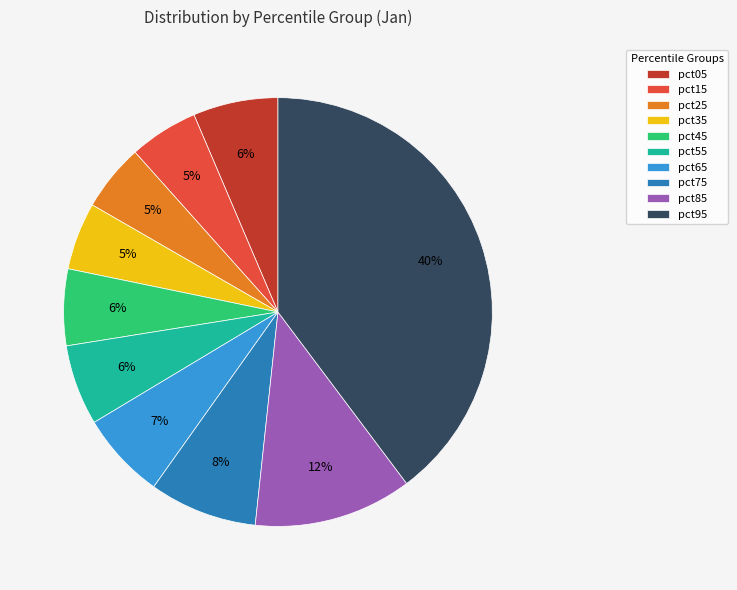

How many slices are in this pie chart?

10